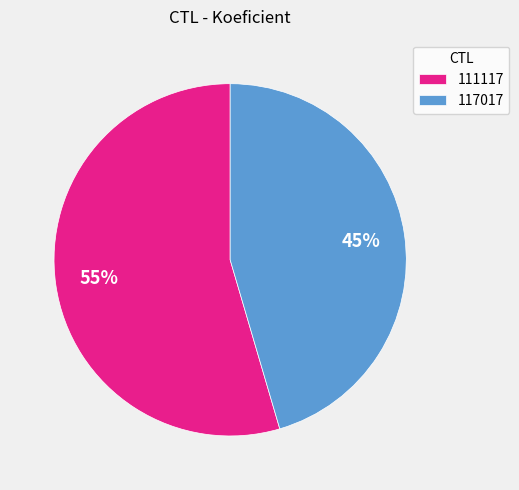

Which slice is the smallest?

117017